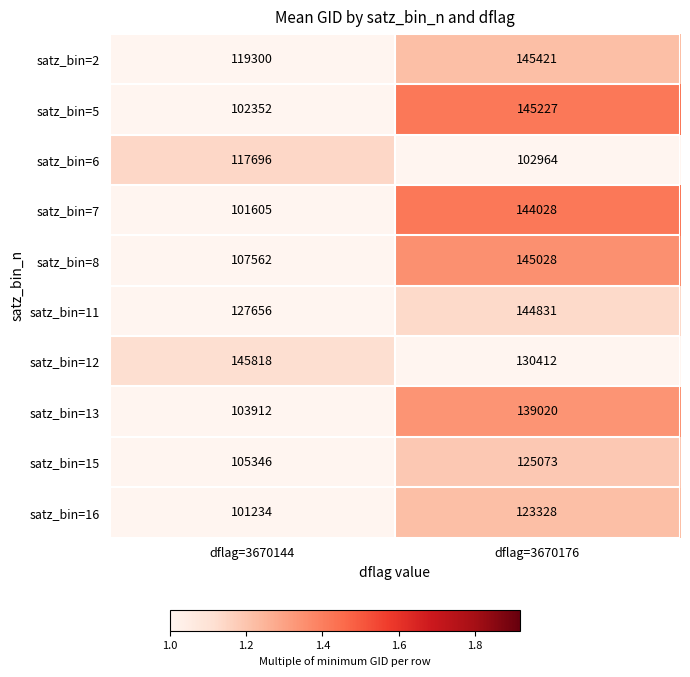

What is the smallest value displayed?

101234